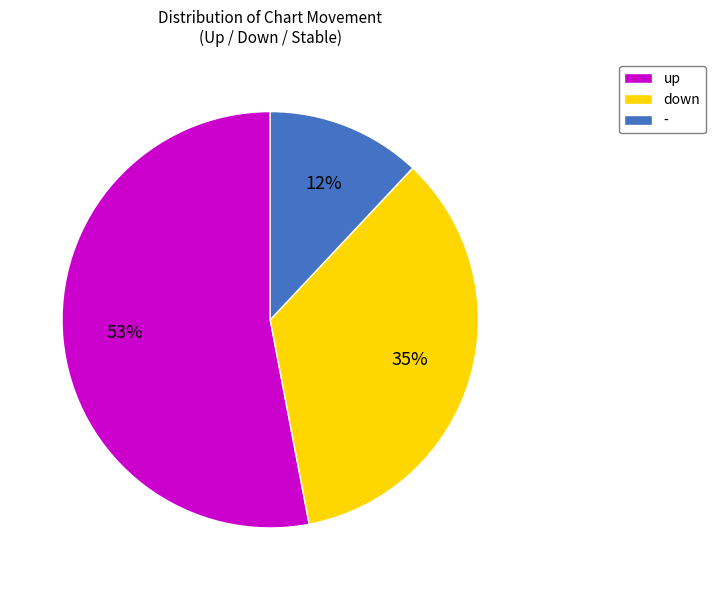

The up slice represents 64% of the pie. True or false?

False